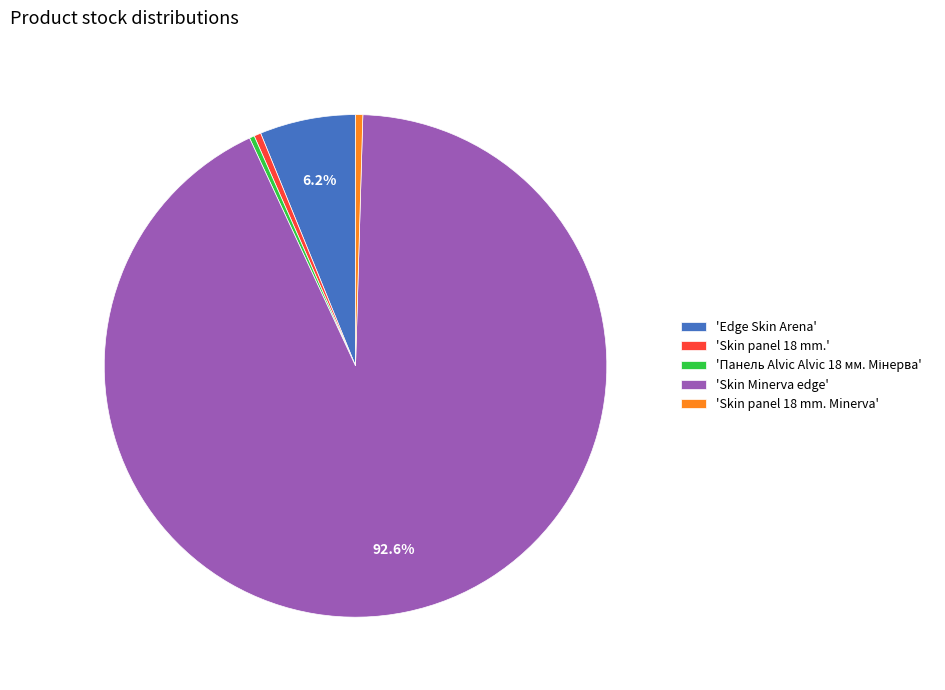

To the nearest percent, what is the difference between the largest and smallest slice percentages?

92%